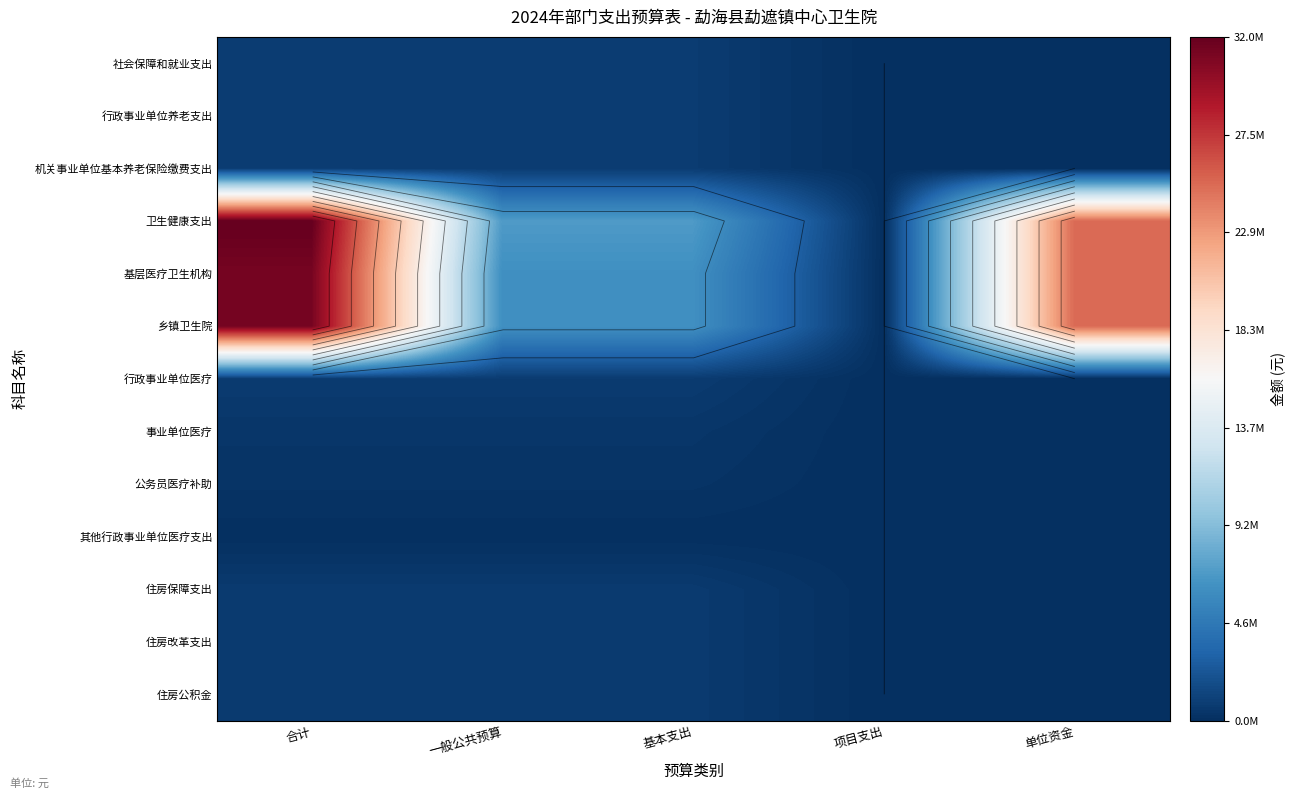

What is the maximum value for 其他行政事业单位医疗支出?

45193.9